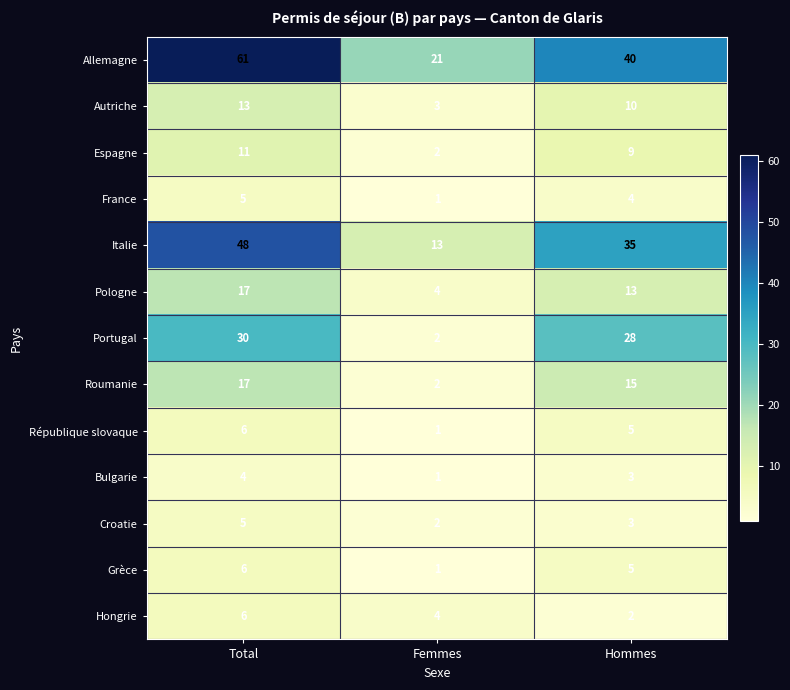

Count the Grèce values in the range 1 to 6.

3